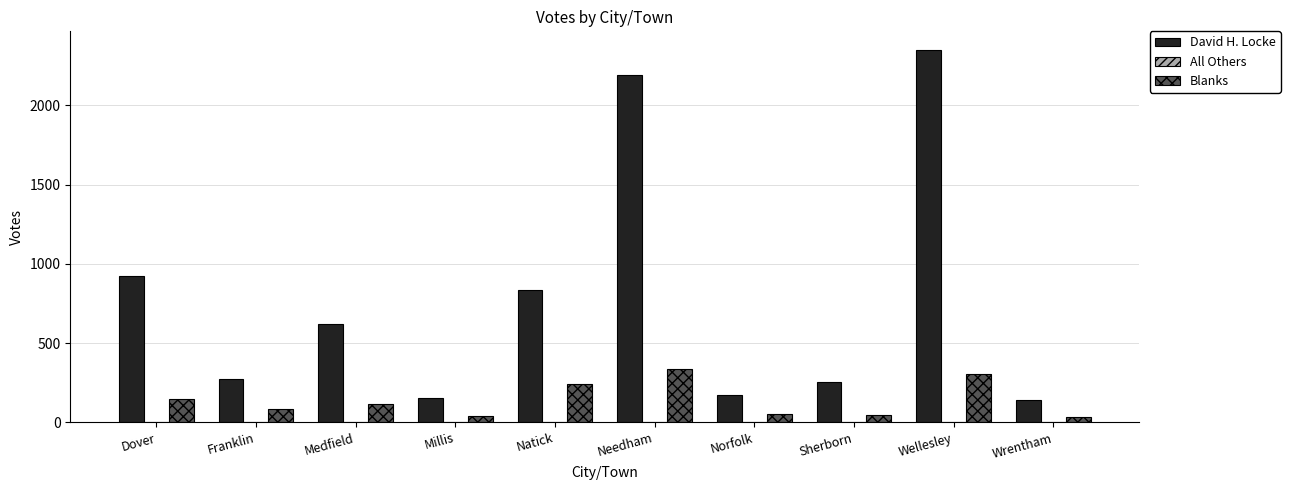

Is the value of David H. Locke at Sherborn greater than the value of Blanks at Norfolk?

Yes